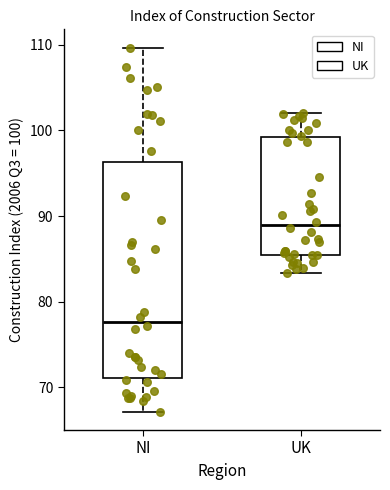

Reading left to right, read every box against the y-axis: the position of its median line, the range the box covers, and the ends of its whiskers. The values are not printed on the chart, so give them approximately, as read against the axis.

NI: median 78, box 71 to 96, whiskers 67 to 110
UK: median 89, box 85 to 99, whiskers 83 to 102